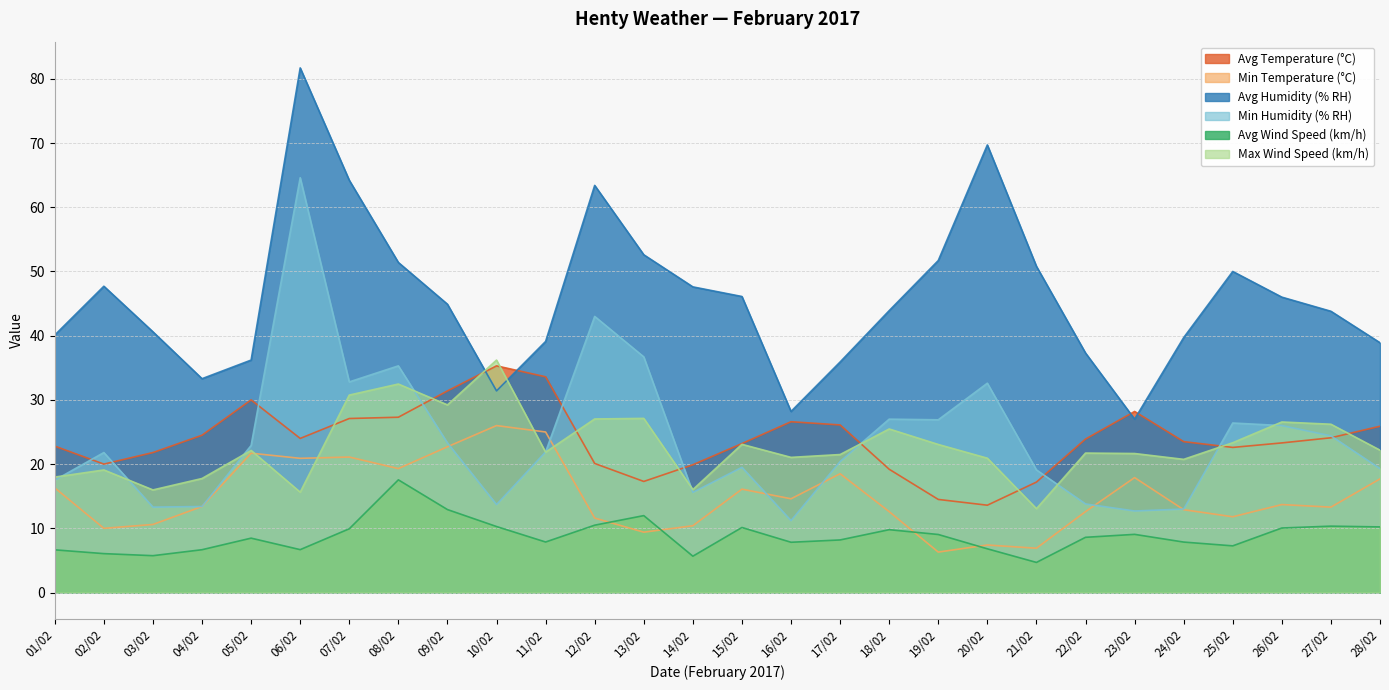

The value of Min Humidity (% RH) at 16/02 is 4.6. True or false?

False